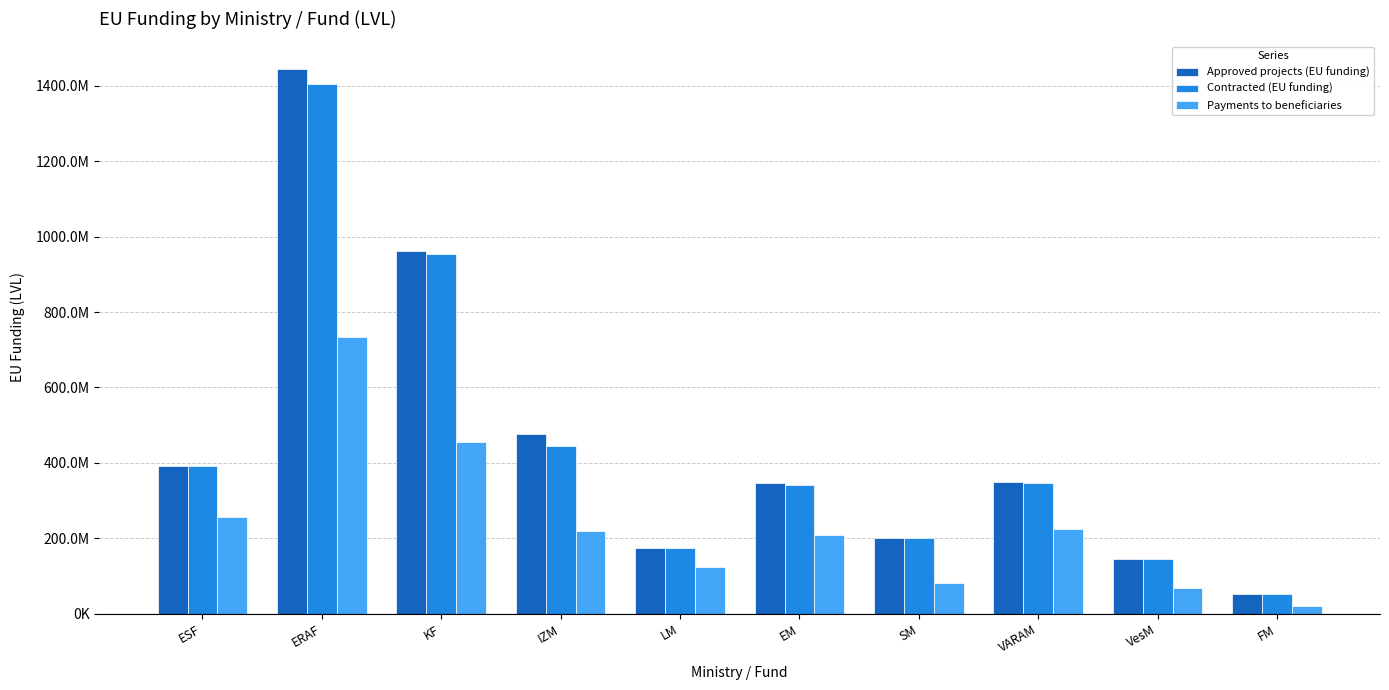

What are all the series names shown in the legend?

Approved projects (EU funding), Contracted (EU funding), Payments to beneficiaries